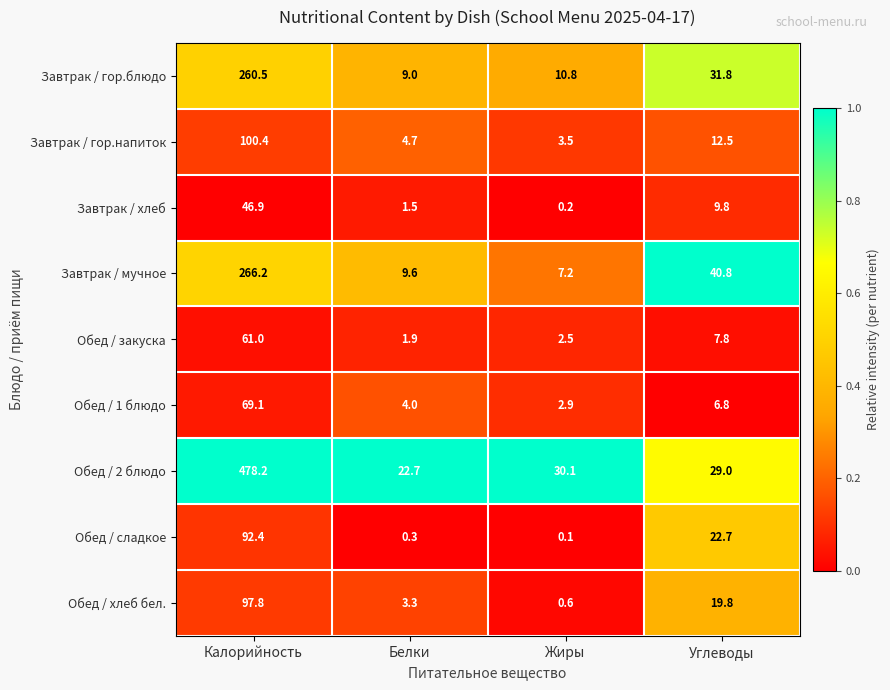

At Жиры, list the series in order from smallest to largest.

Обед / сладкое, Завтрак / хлеб, Обед / хлеб бел., Обед / закуска, Обед / 1 блюдо, Завтрак / гор.напиток, Завтрак / мучное, Завтрак / гор.блюдо, Обед / 2 блюдо